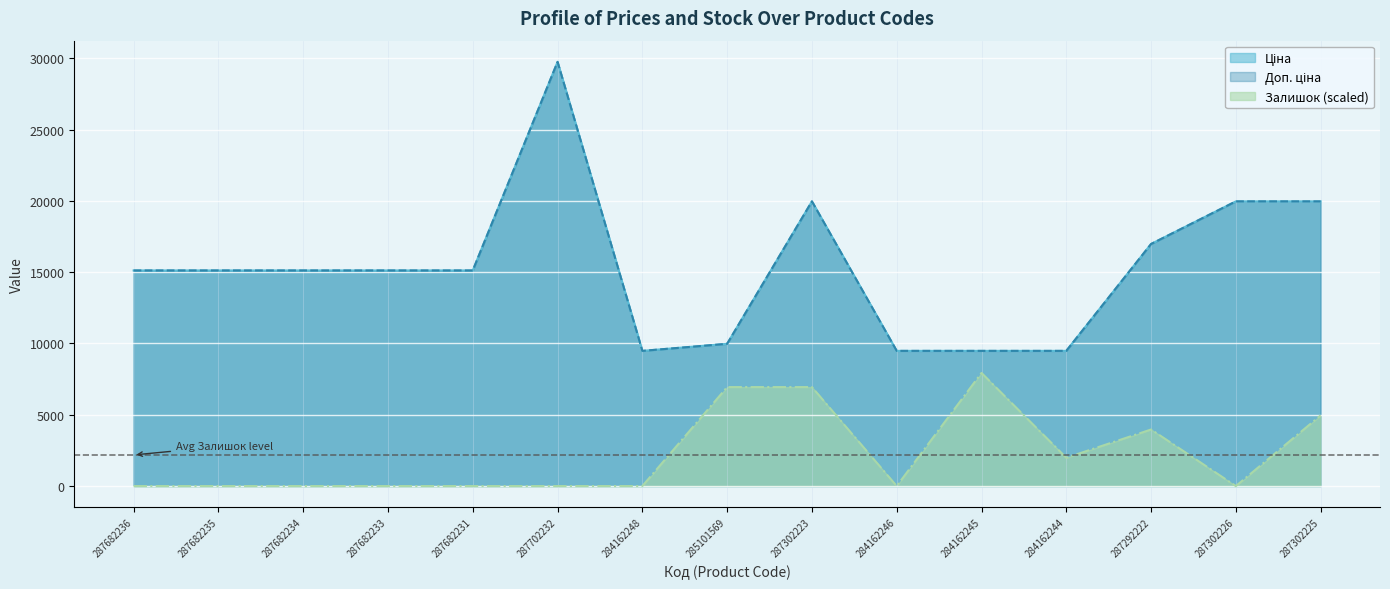

Which label corresponds to the smallest value in the chart?

287682236